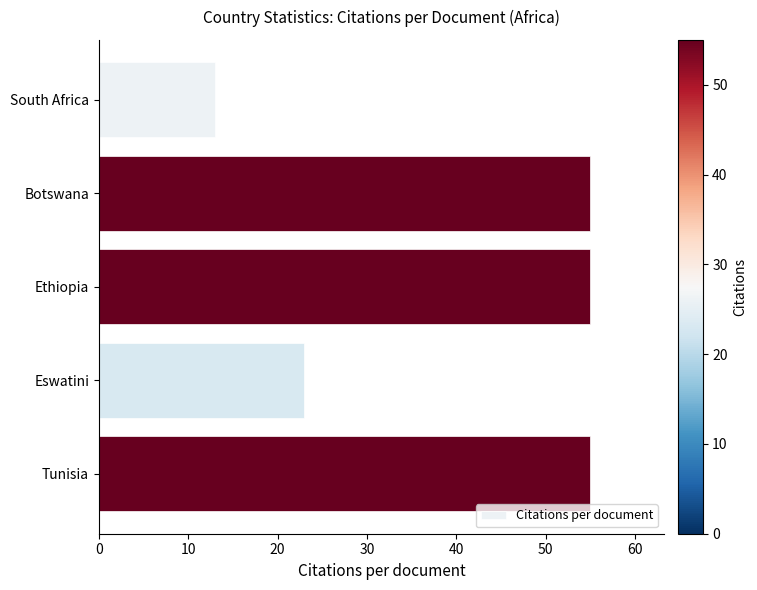

Reading top to bottom, extract all data points from this chart.

13	55	55	23	55